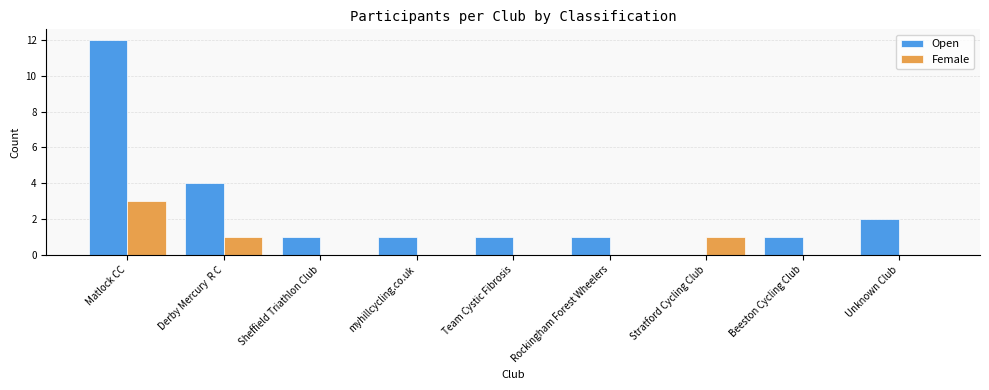

How many groups of bars are there?

9